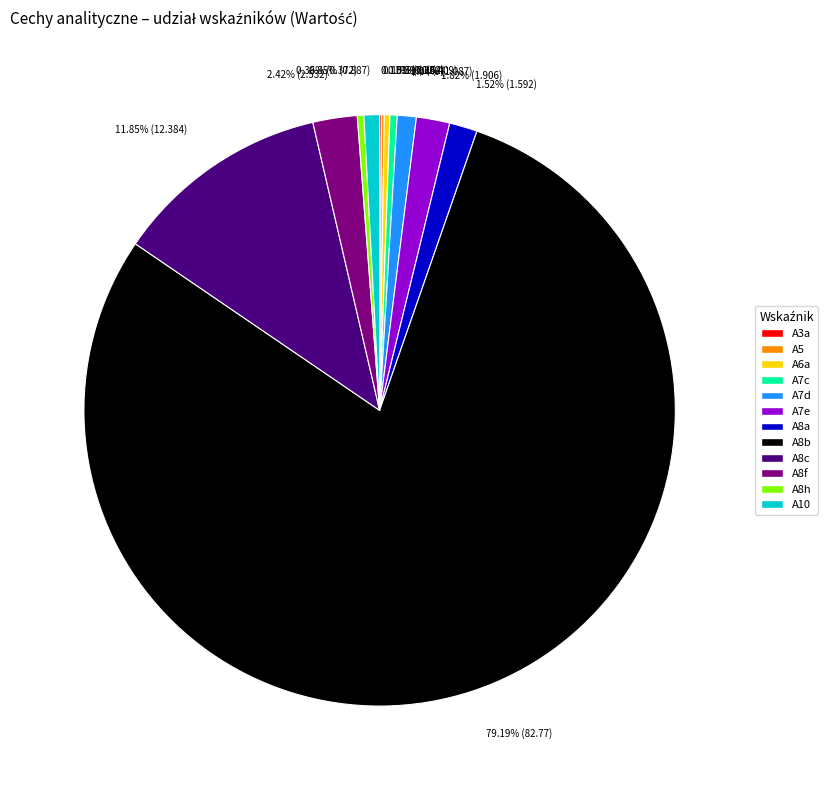

Combined, do A8h and A8c account for over 50%?

No